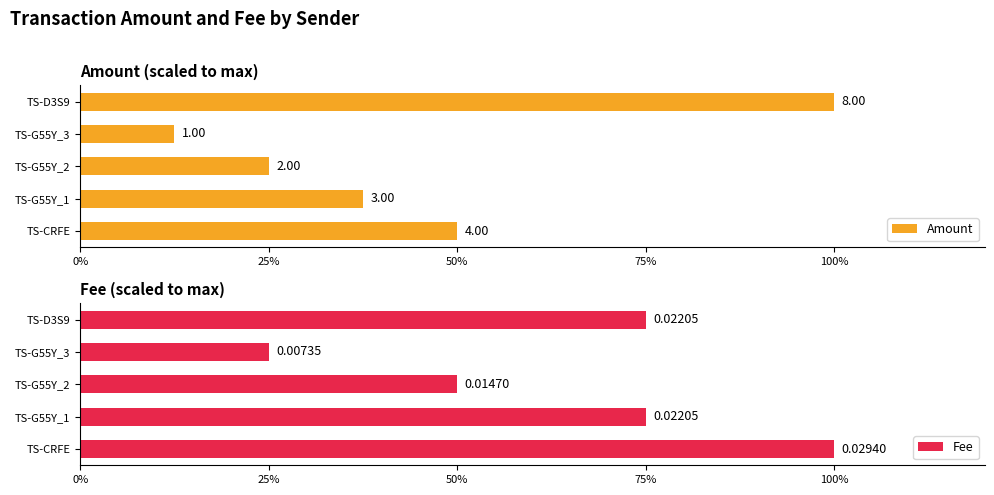

Reading right to left, what are all the values shown in this chart?

Amount: 100.0	12.5	25.0	37.5	50.0
Fee: 75.0	25.0	50.0	75.0	100.0